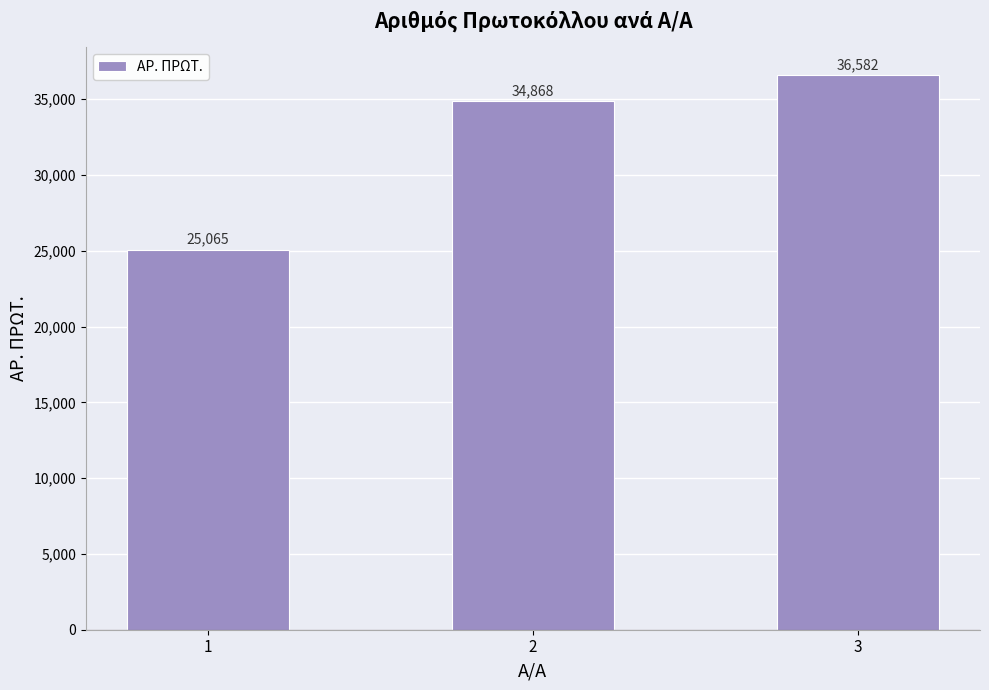

At which category does the chart reach its peak across all series?

3